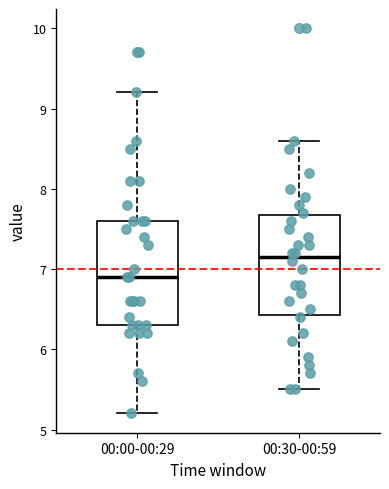

Which box's median line is the highest?

00:30-00:59